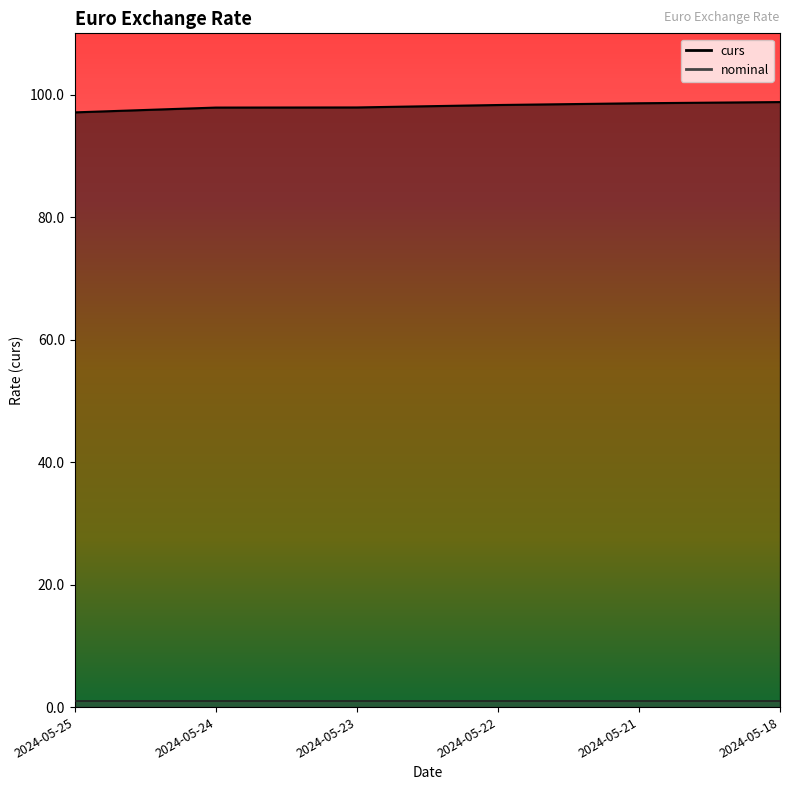

True or false: the data shows 170.3 at 2024-05-24.

False